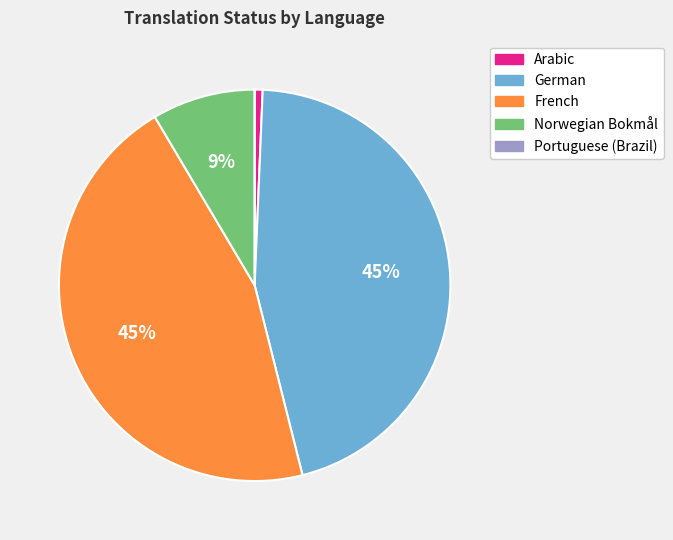

Is it true that German is 45% of the pie?

True